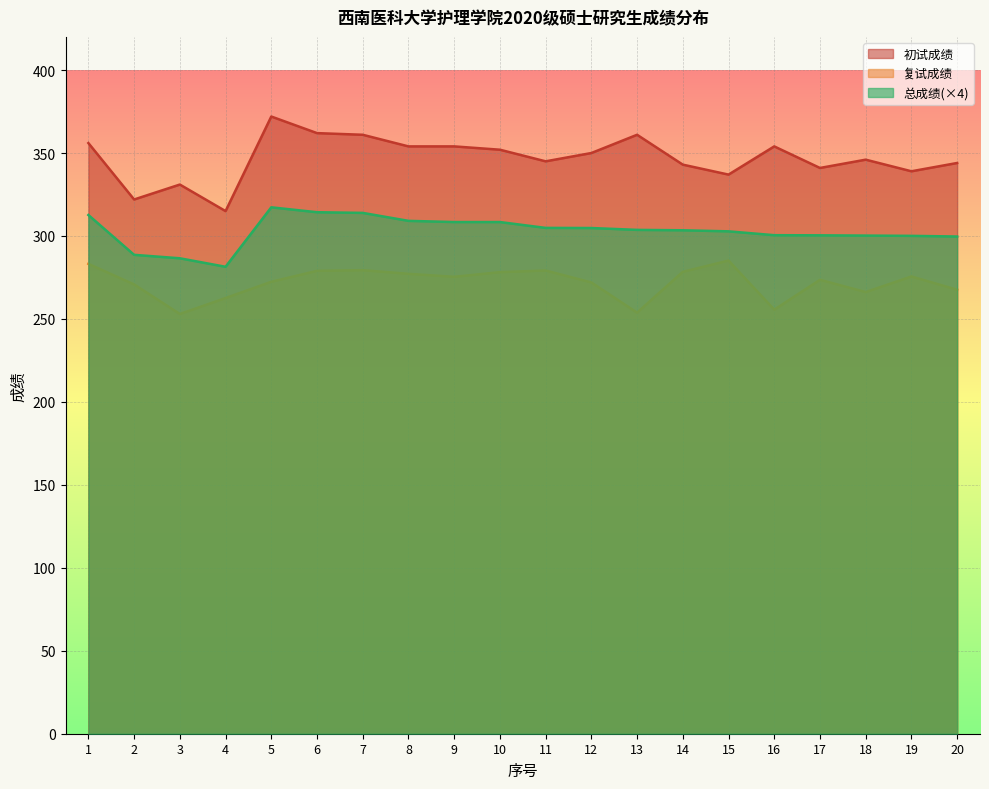

The value of 初试成绩 at 9 is 514.2. True or false?

False